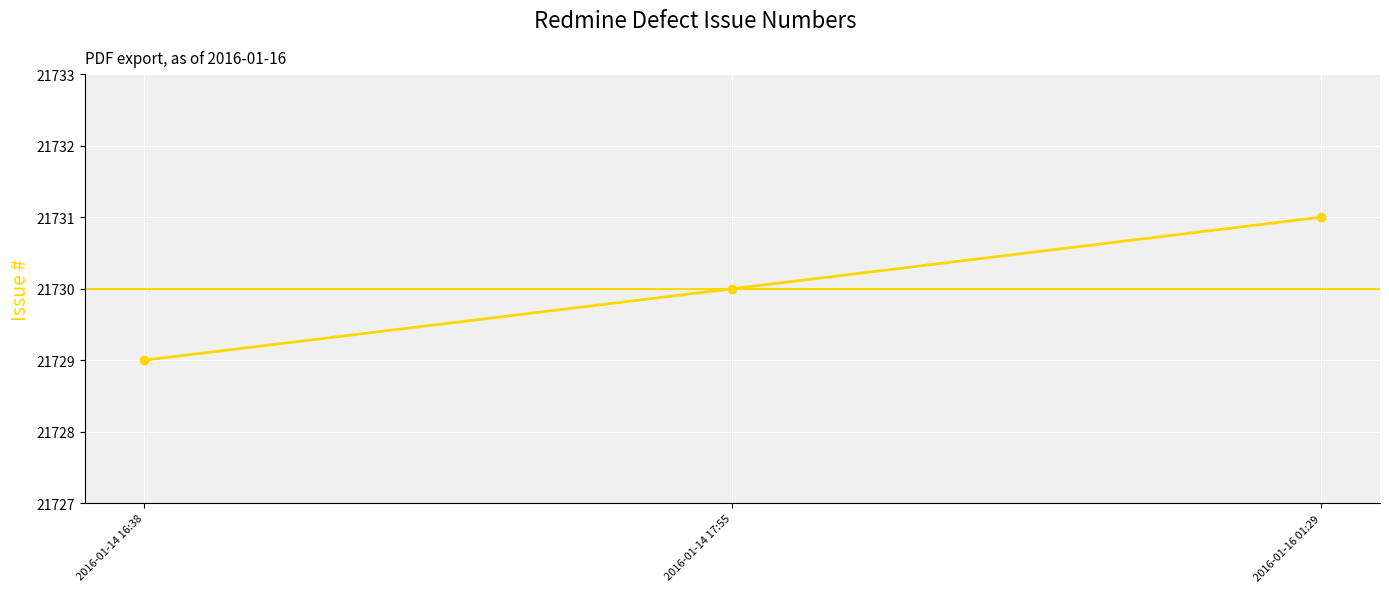

What is the label of the 3rd point from the left?

2016-01-16 01:29